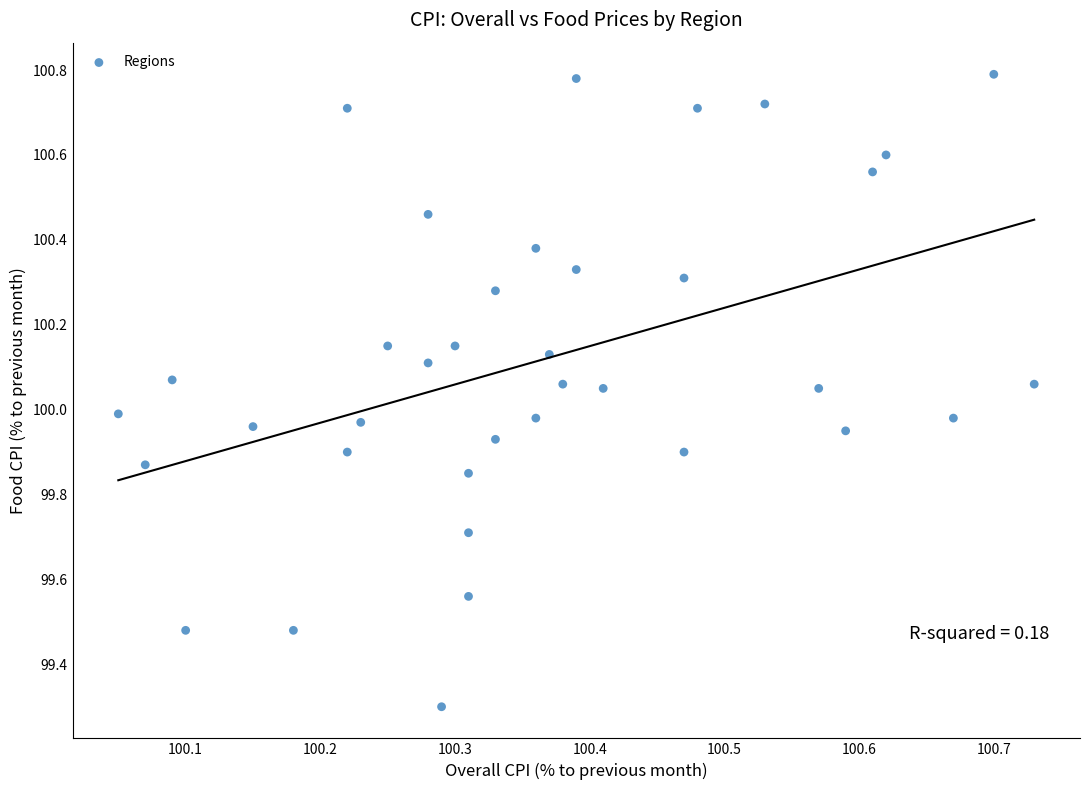

What is the range of Y values (max minus min)?

1.5